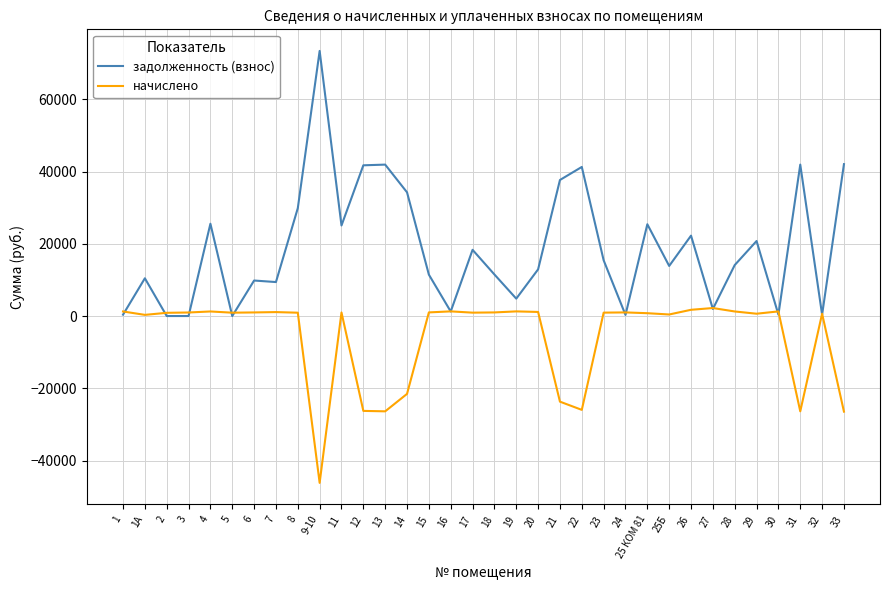

What is the smallest value displayed?

-46178.9